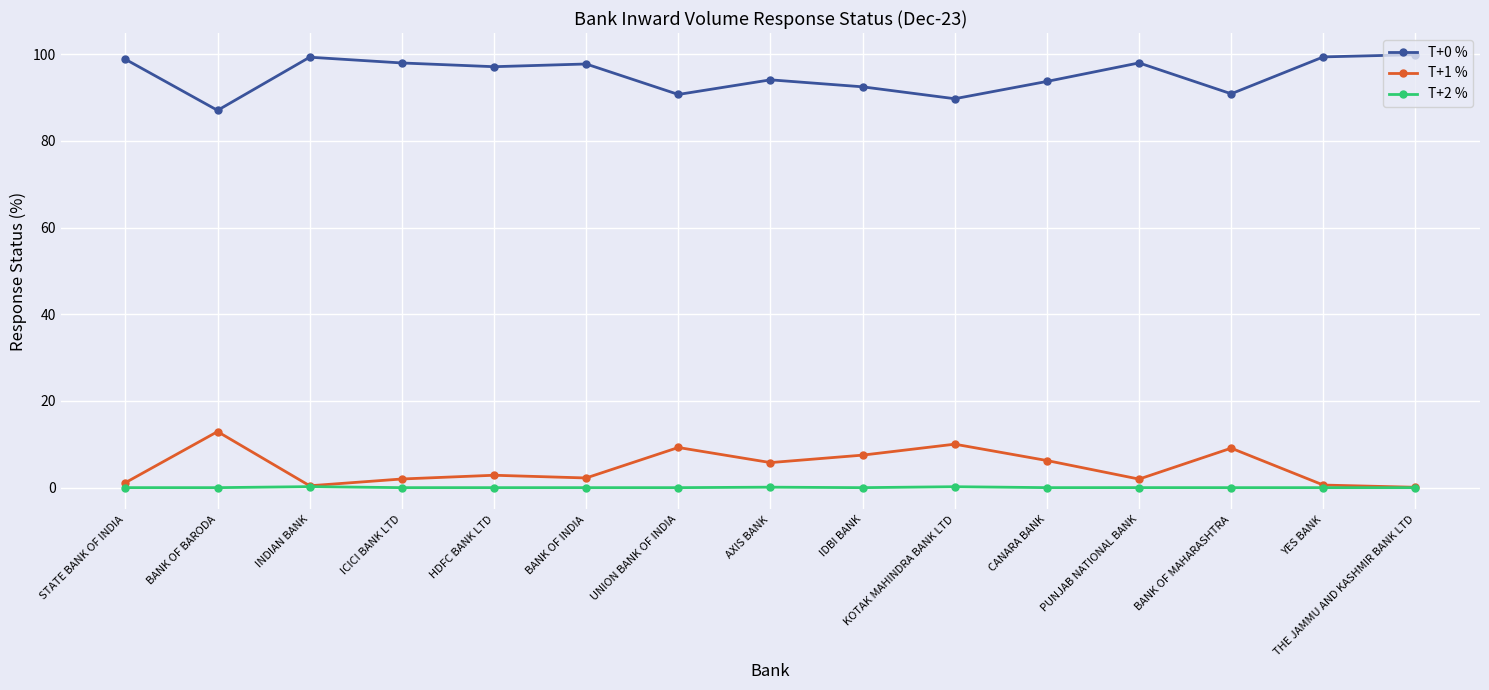

What is the greatest value displayed?

99.9